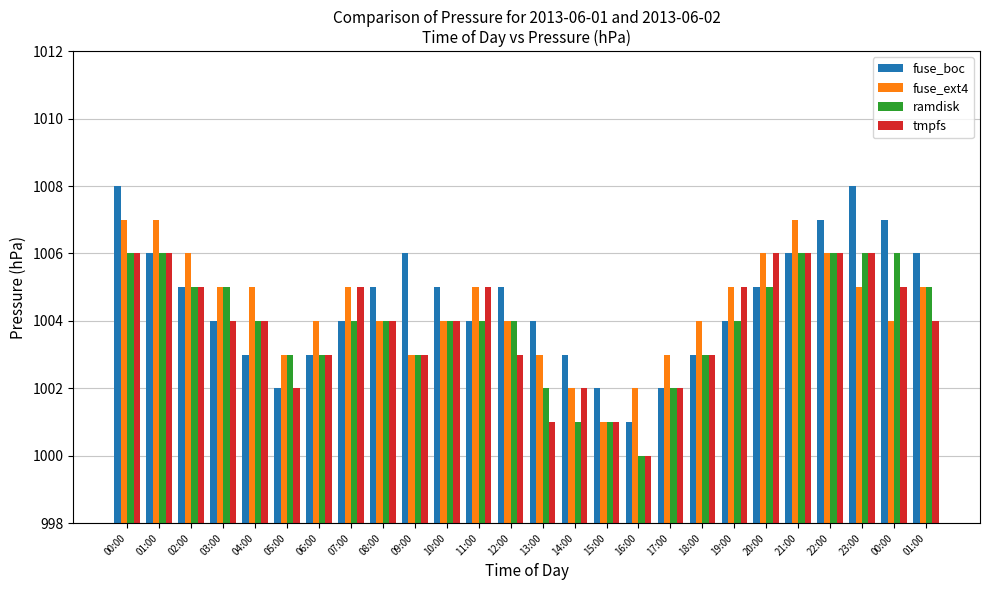

Rank the series at 19:00 from highest to lowest value.

fuse_ext4, tmpfs, fuse_boc, ramdisk